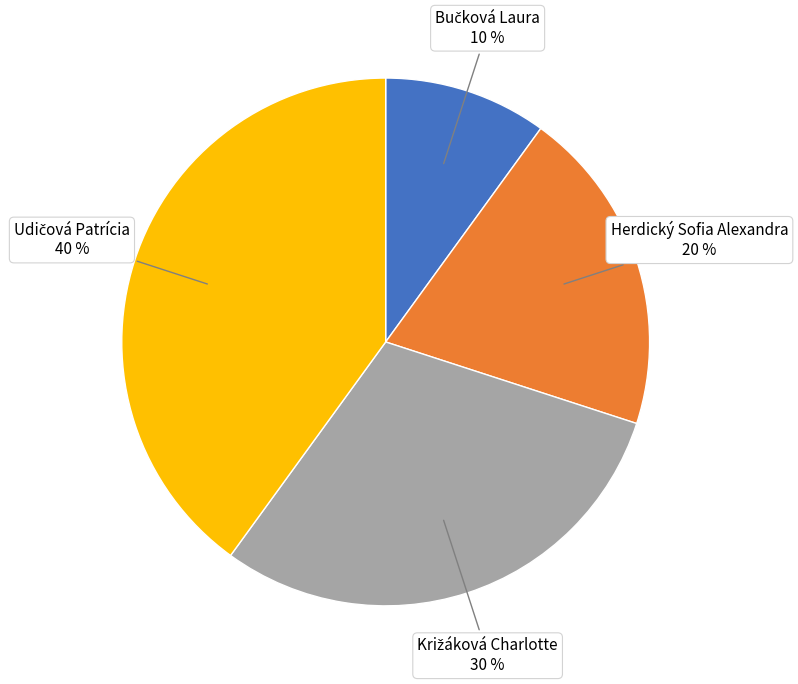

Is there any slice that represents more than half of the pie?

No